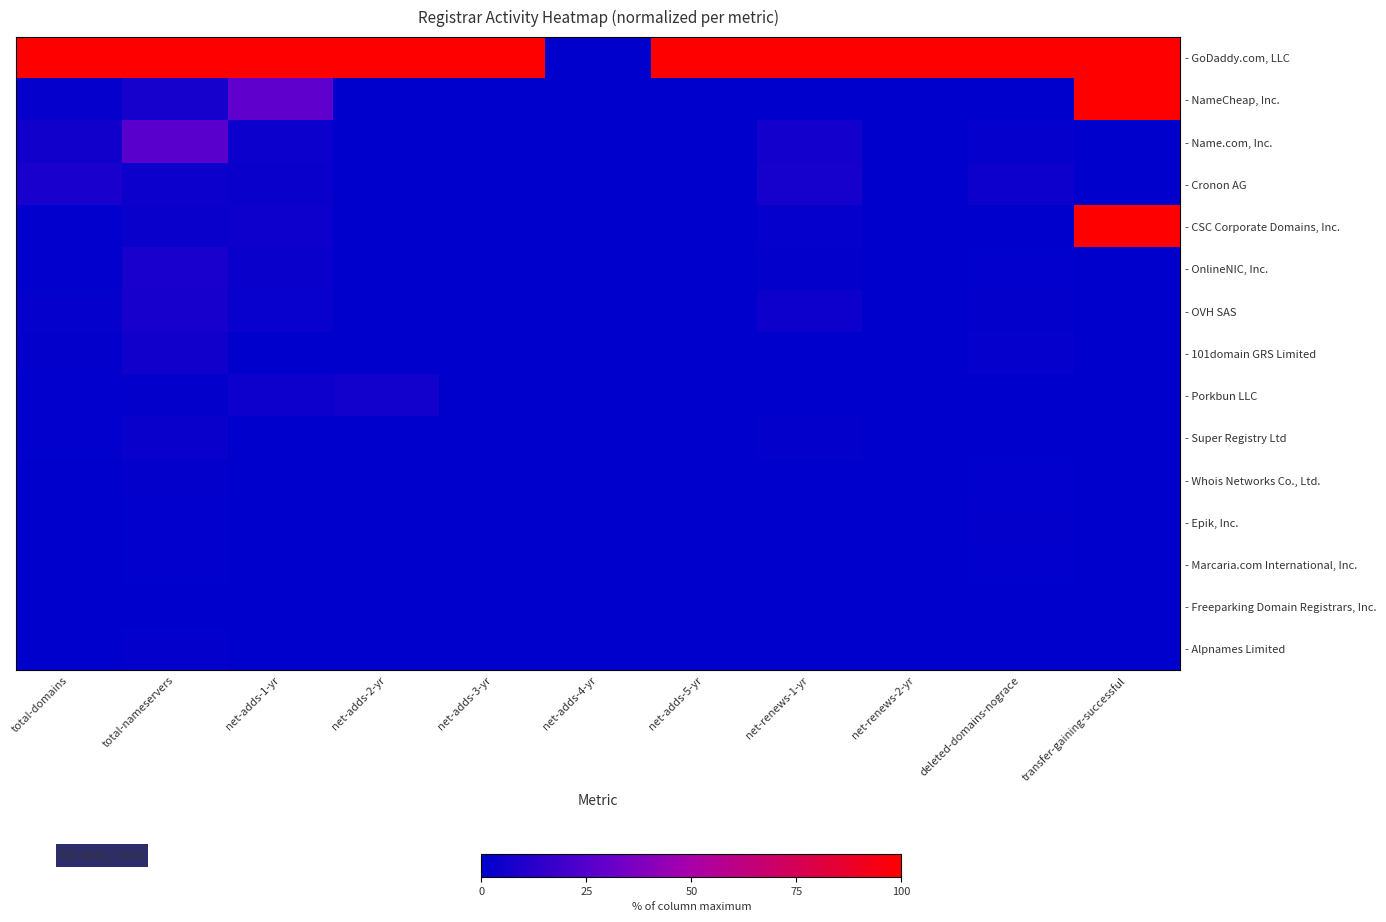

Which has a higher value, total-nameservers or net-renews-2-yr?

total-nameservers